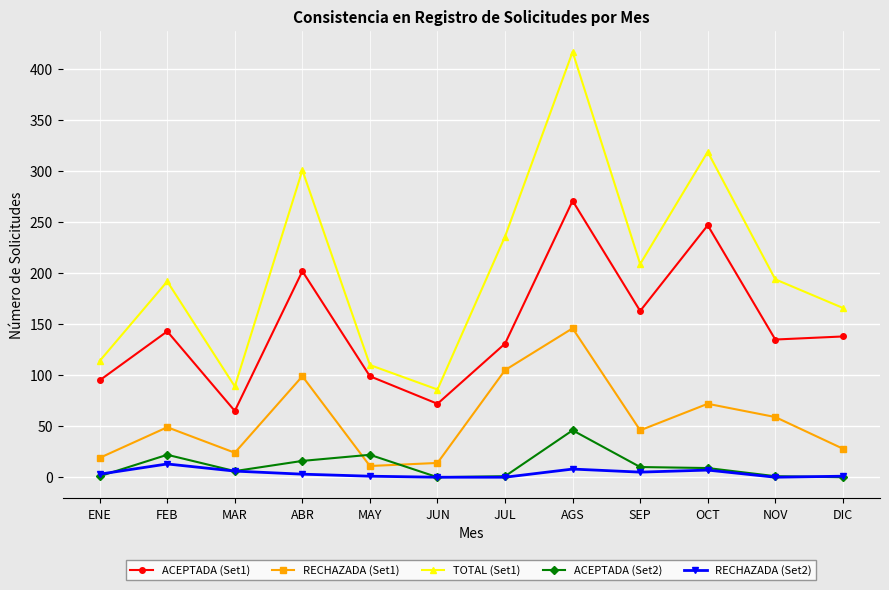

What is the highest value of the RECHAZADA (Set1) series?

146